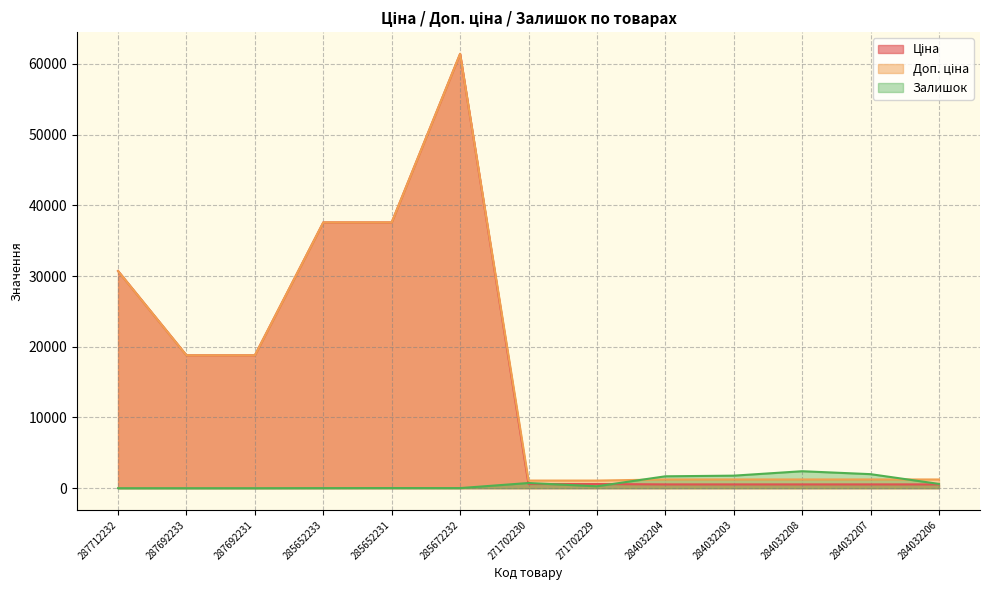

List the series in order of their peak value, lowest first.

Залишок, Ціна, Доп. ціна